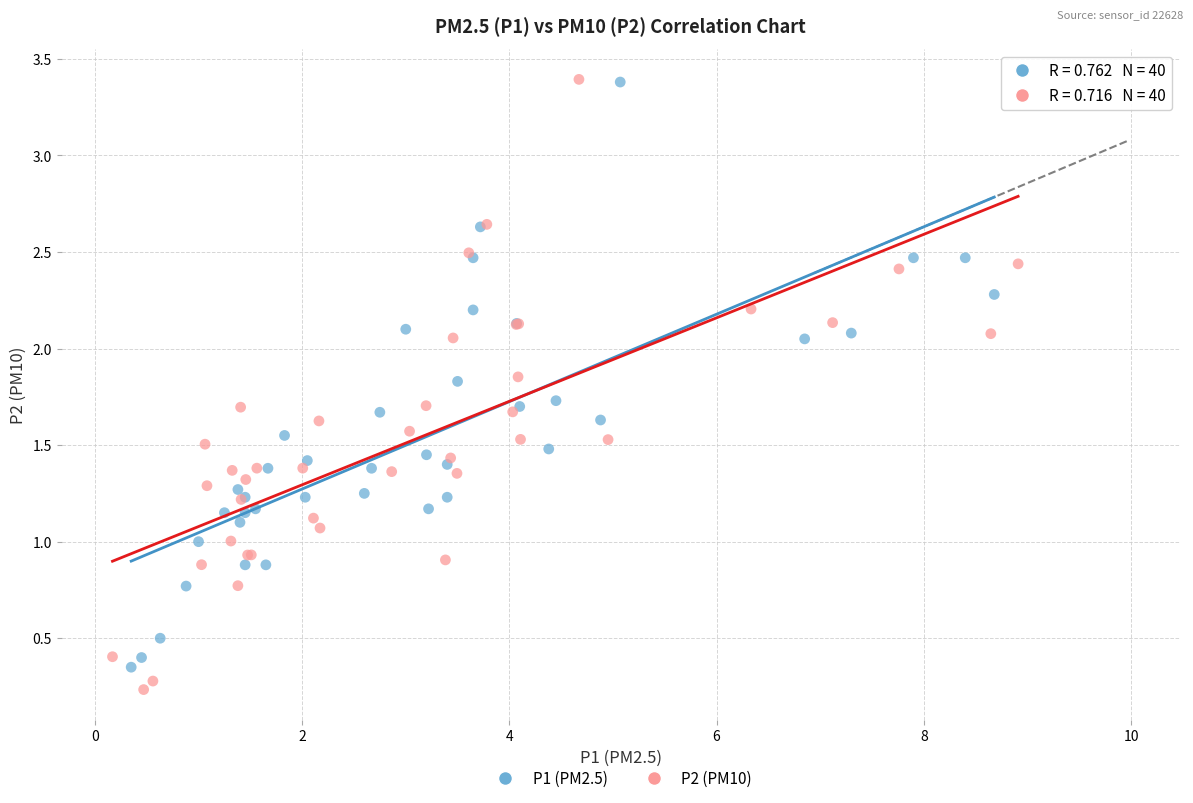

What are all the series names shown in the legend?

P1 (PM2.5), P2 (PM10)